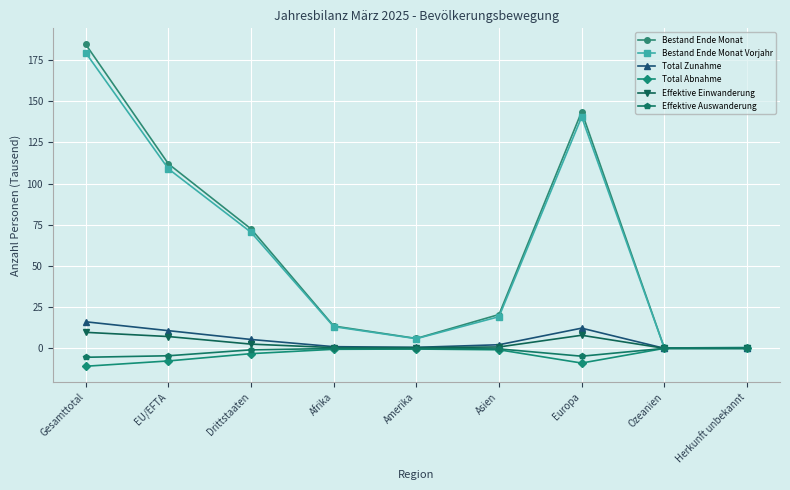

How many distinct data groups are displayed?

6